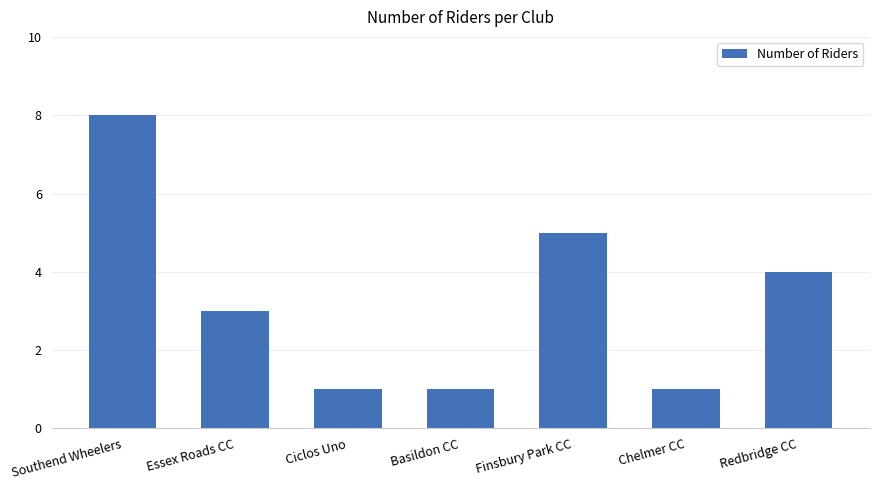

At which category does the chart reach its peak across all series?

Southend Wheelers